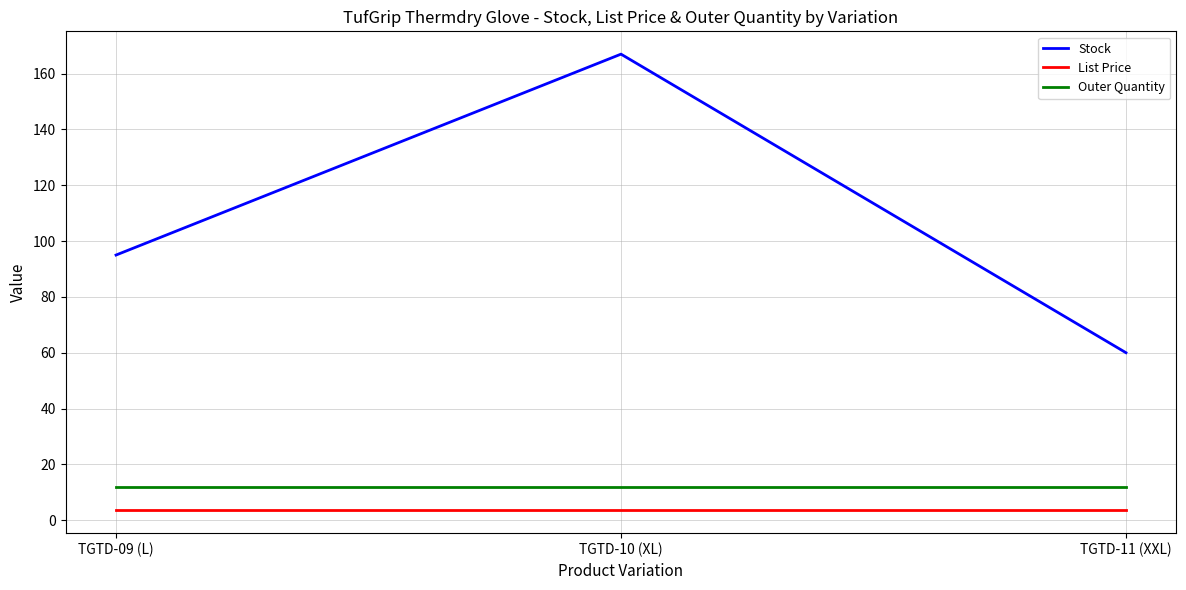

Which series has the largest total across all categories?

Stock